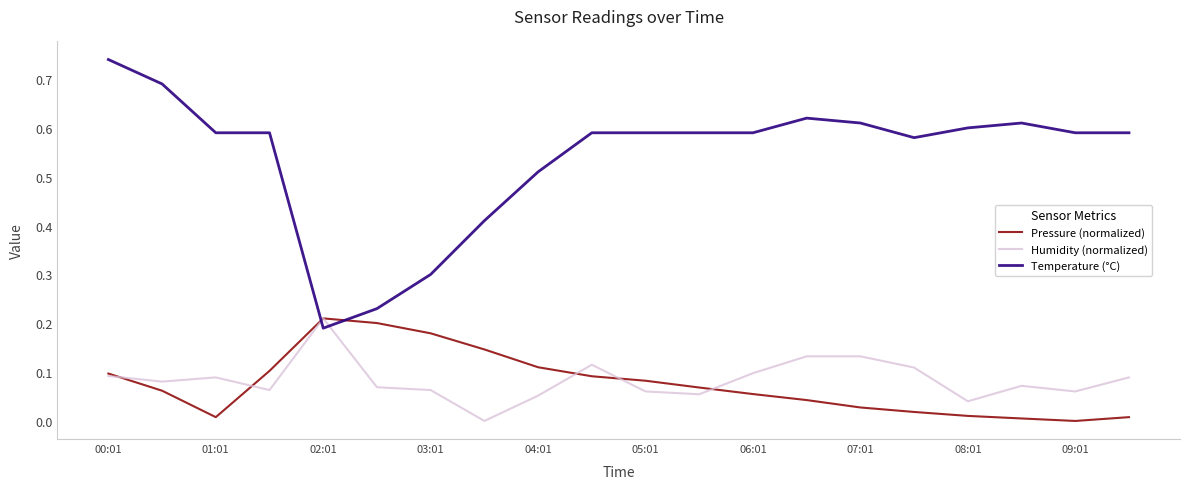

What are all the series names shown in the legend?

Pressure (normalized), Humidity (normalized), Temperature (°C)